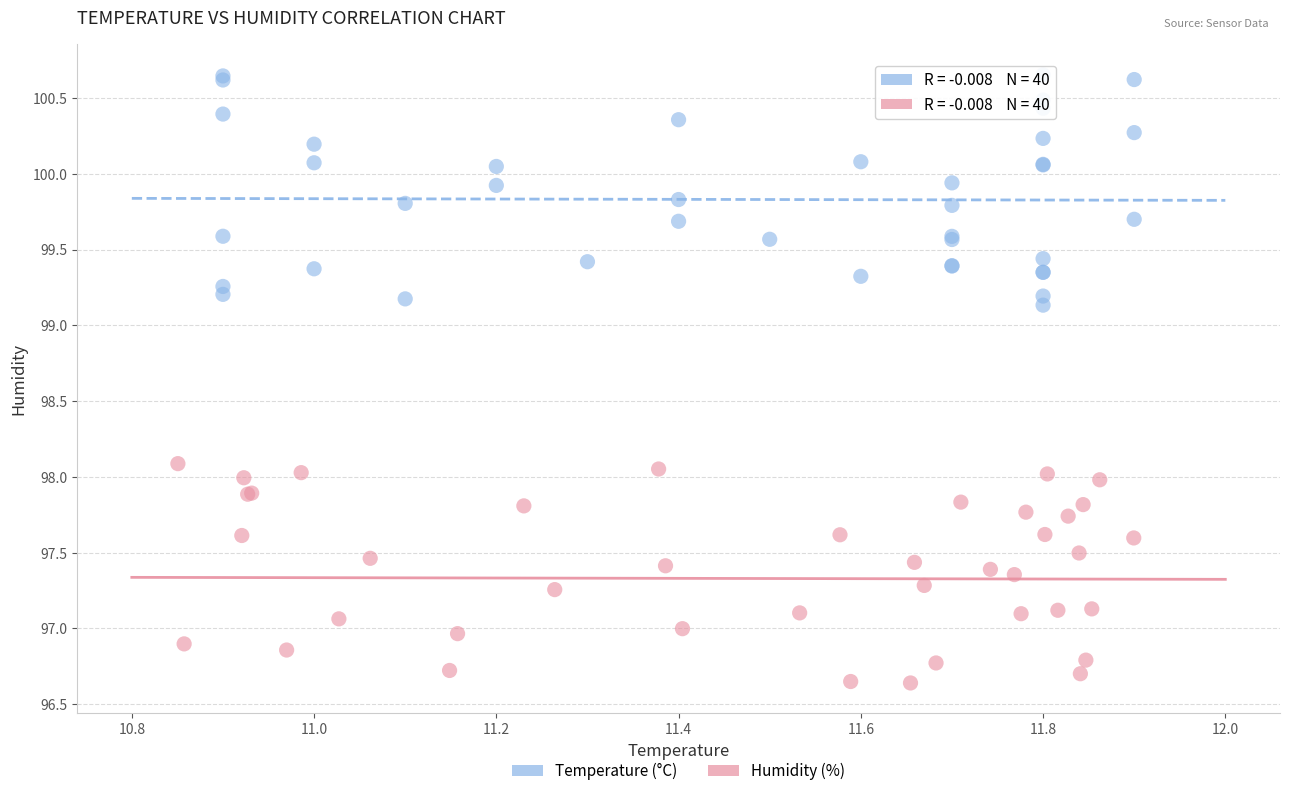

Which series has the widest spread of Y values?

Temperature (°C)